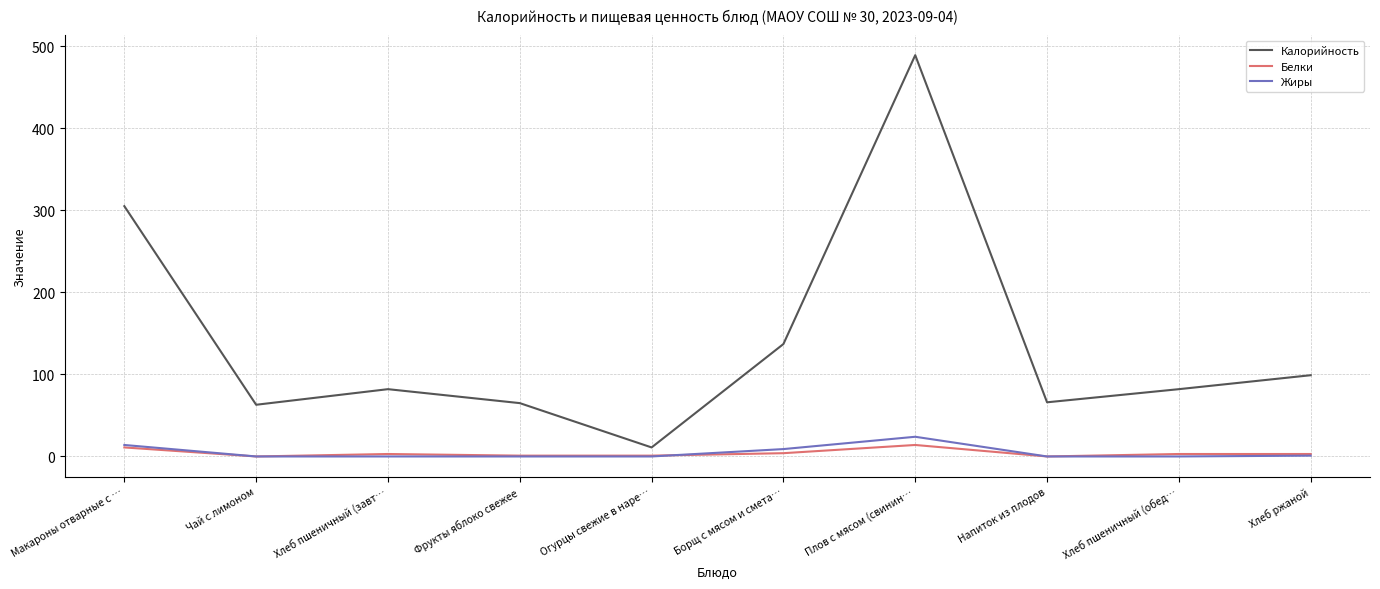

What is the total value across all series at Огурцы свежие в наре…?

12